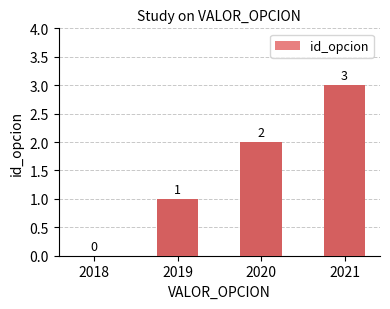

Reading left to right, transcribe all the data shown in this chart.

2018=0	2019=1	2020=2	2021=3